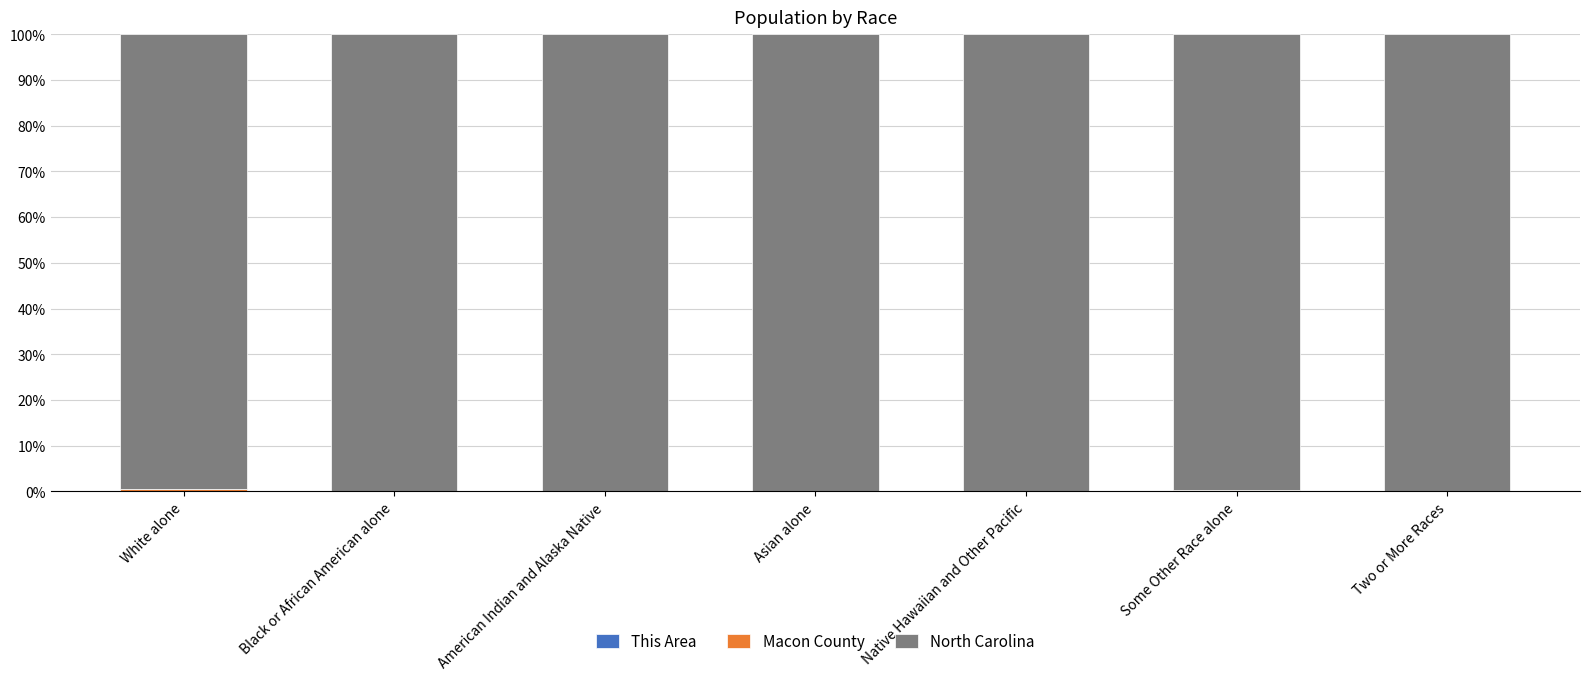

Are the bars horizontal?

No